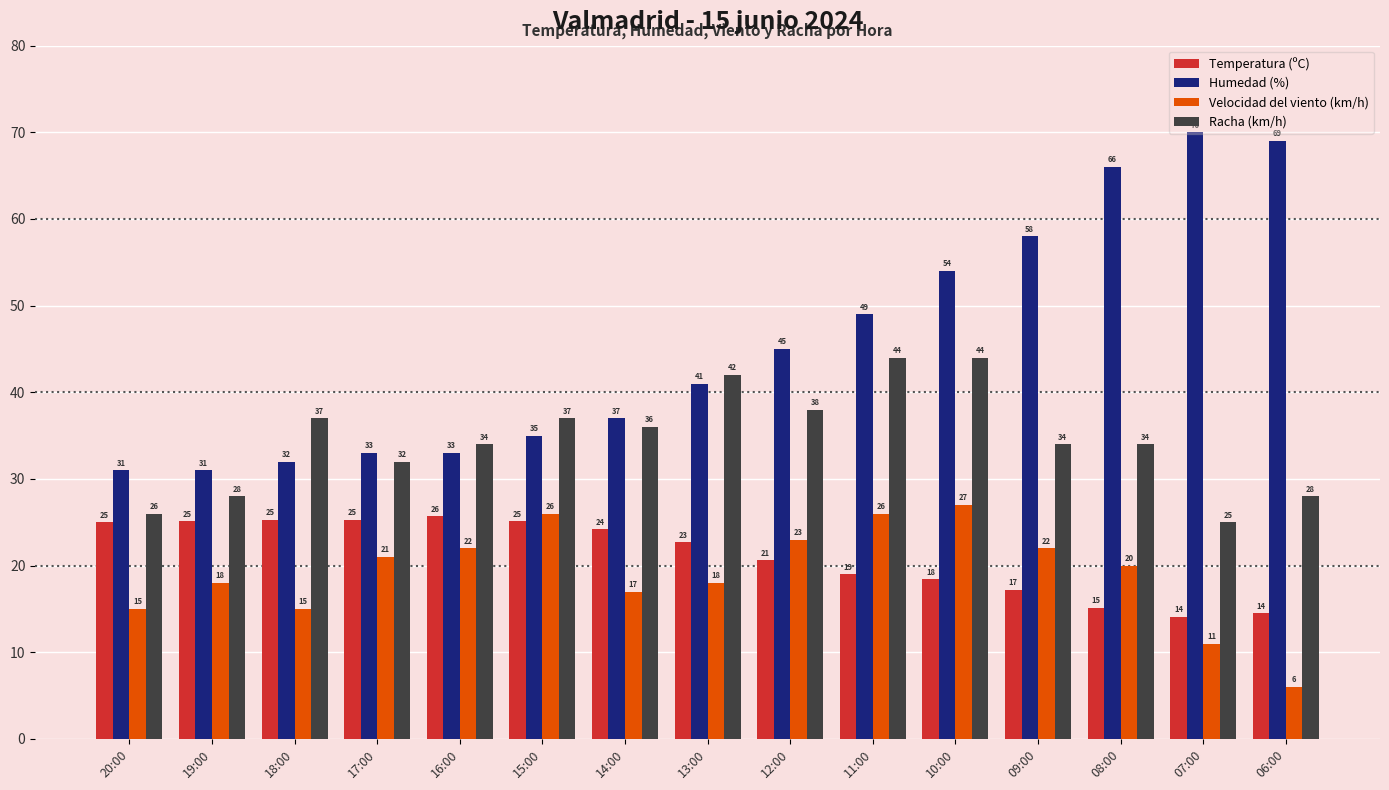

The value of Racha (km/h) at 17:00 is 11.8. True or false?

False